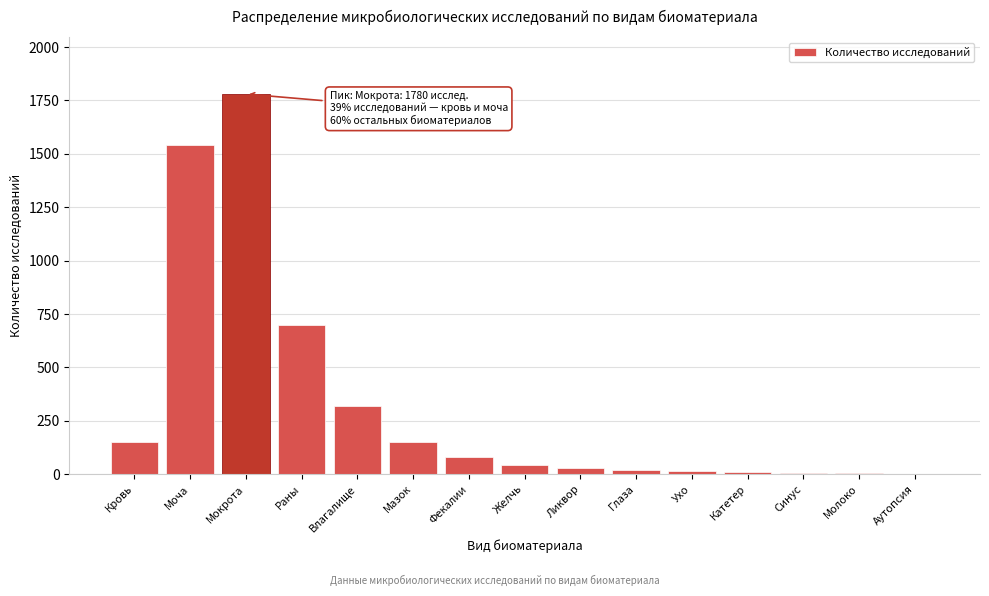

What is the approximate value at Мазок?

150